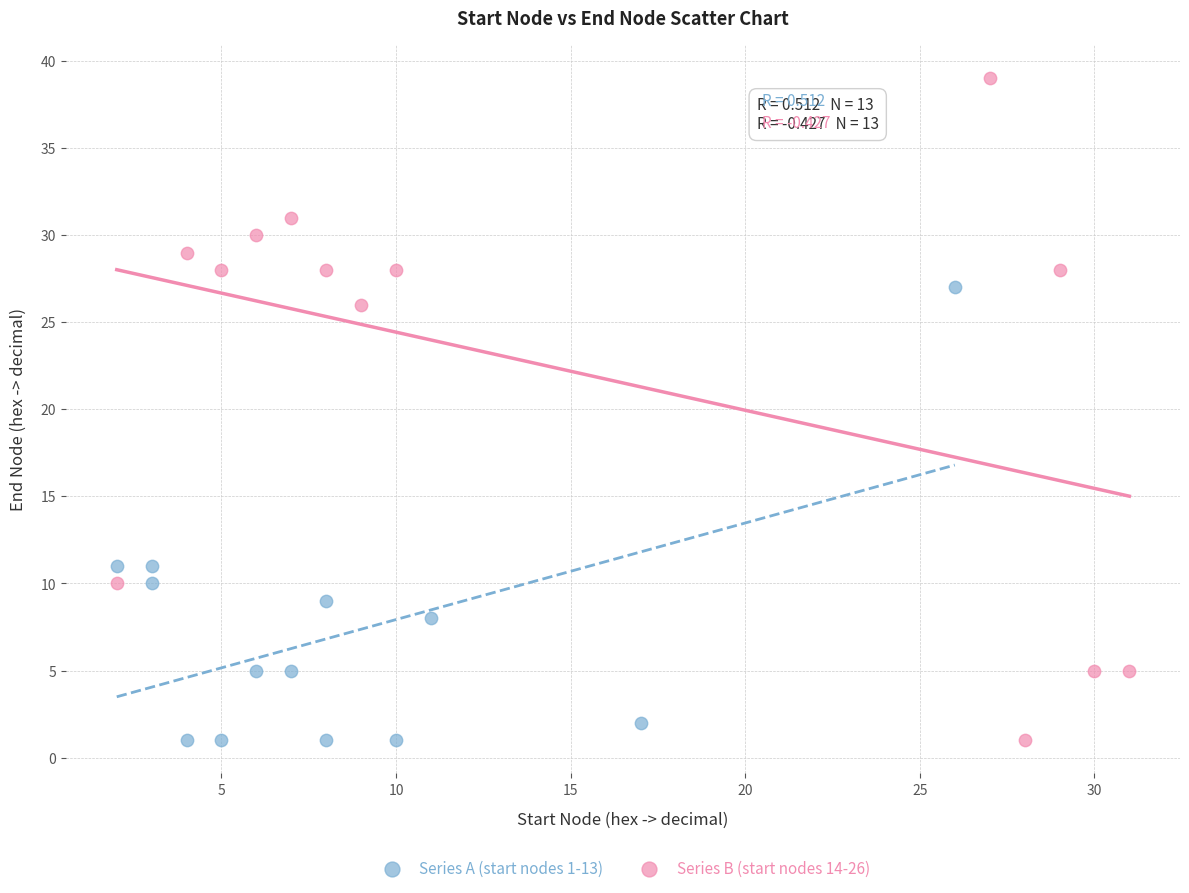

What are all the series names shown in the legend?

Series A (start nodes 1-13), Series B (start nodes 14-26)